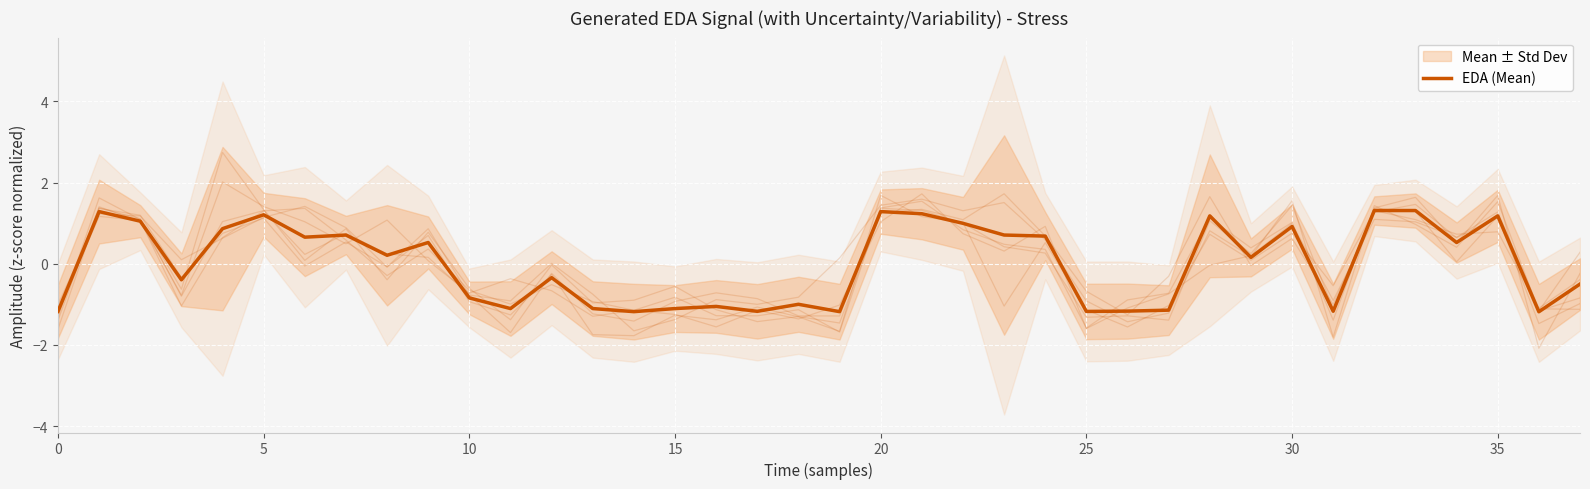

What is the change in value from 11 to 24?

+1.8